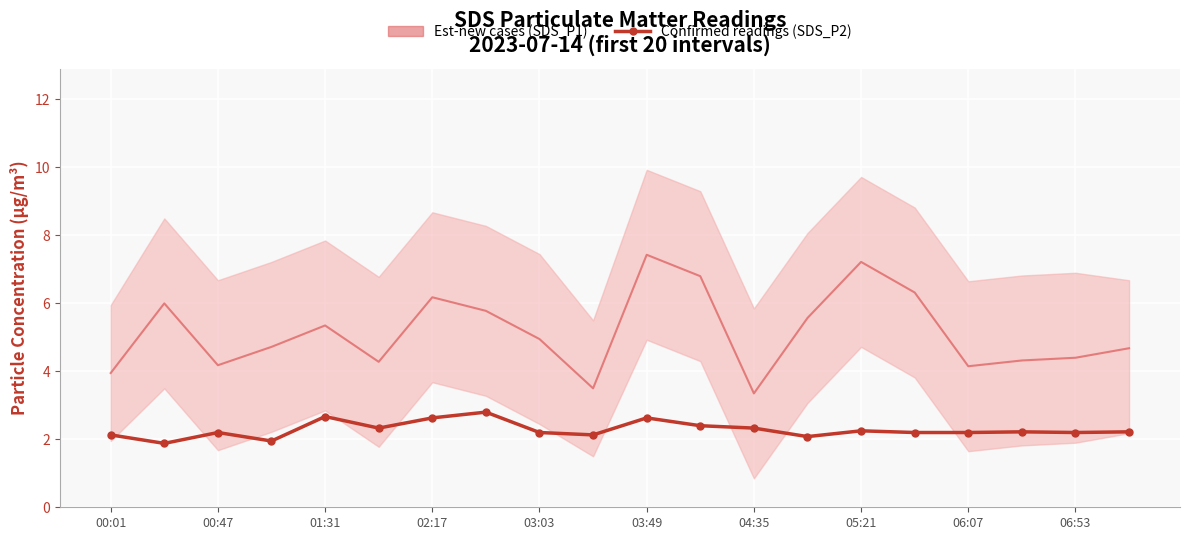

What is the sum of all Est-new cases values?

103.1